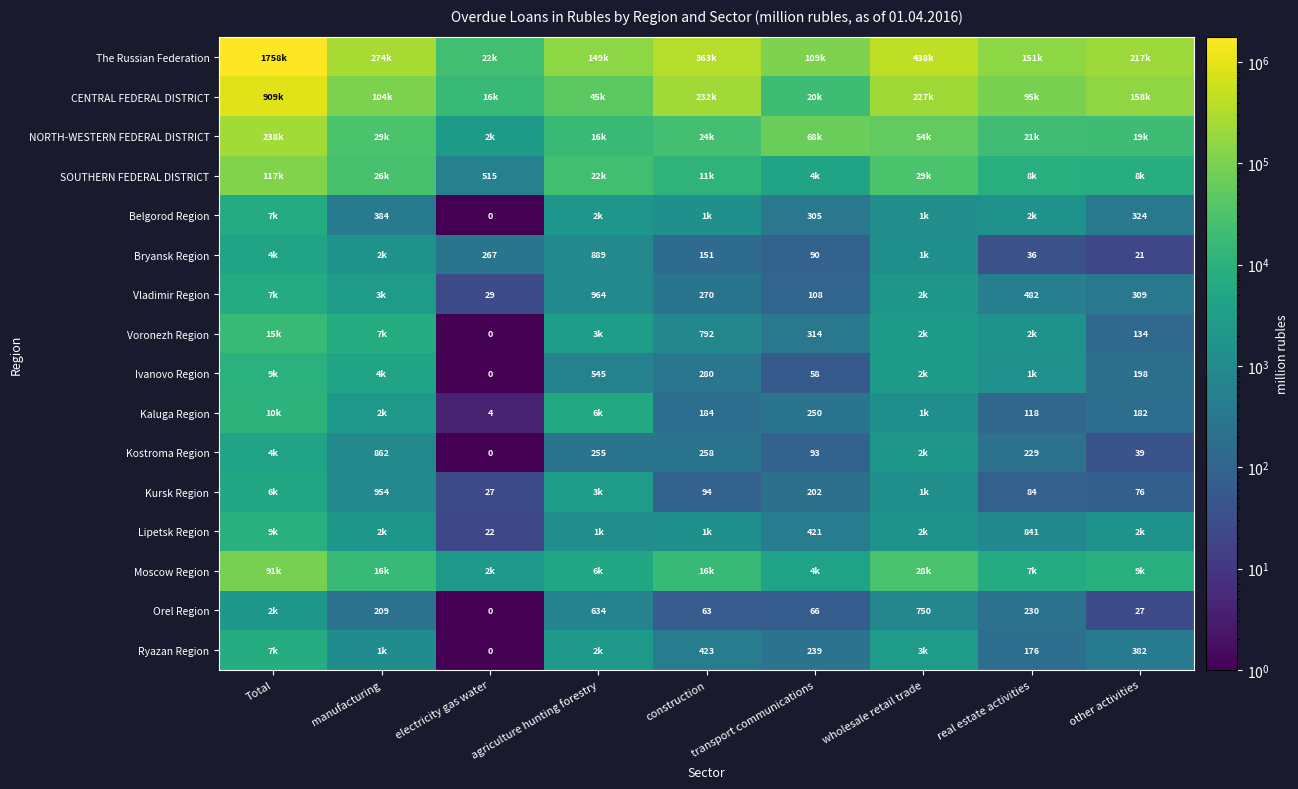

What is the difference between the Belgorod Region values at electricity gas water and manufacturing?

384